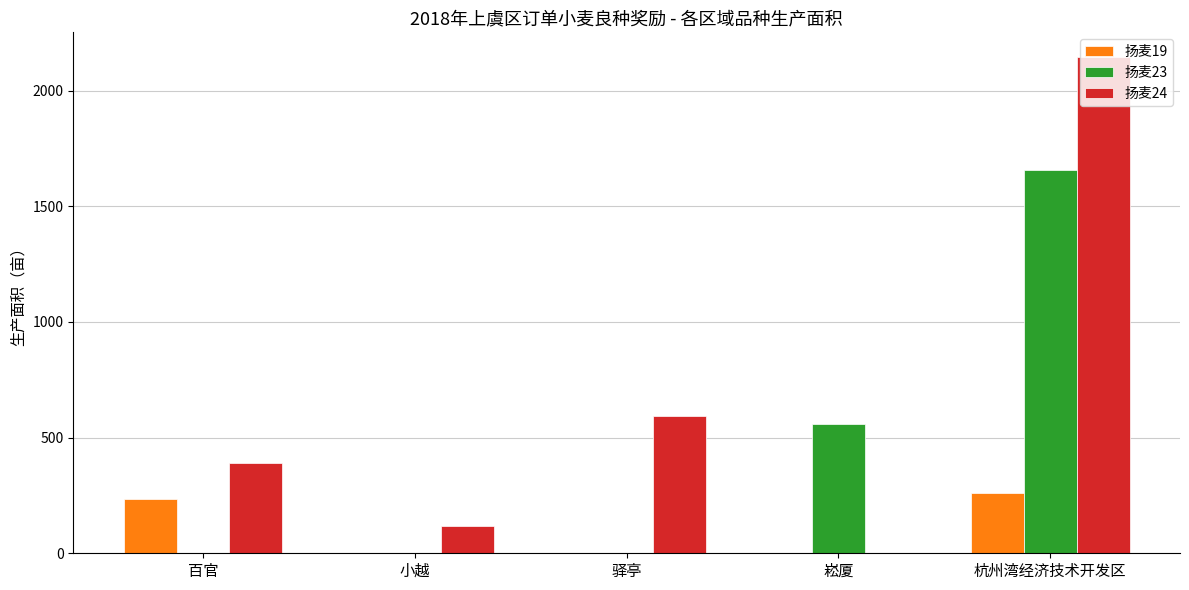

What are all the series names shown in the legend?

扬麦19, 扬麦23, 扬麦24